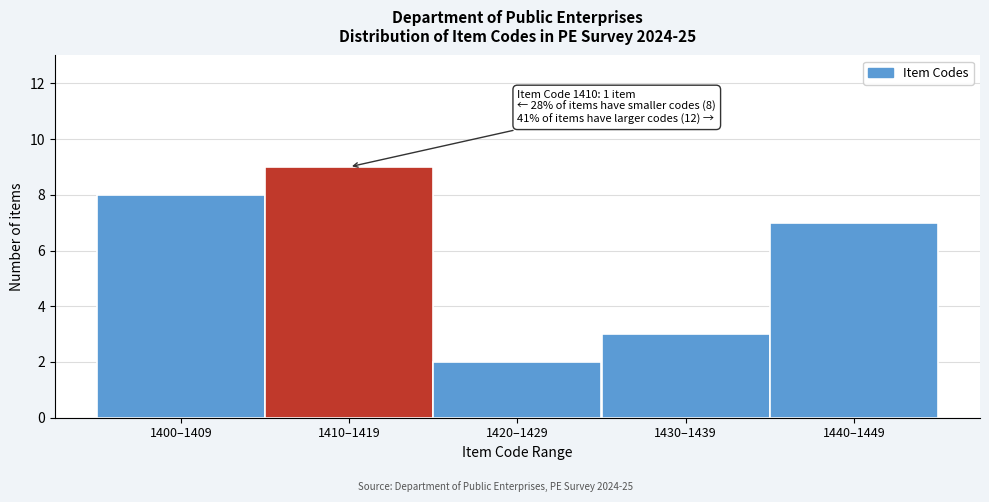

Reading right to left, extract all data points from this chart.

7	3	2	9	8